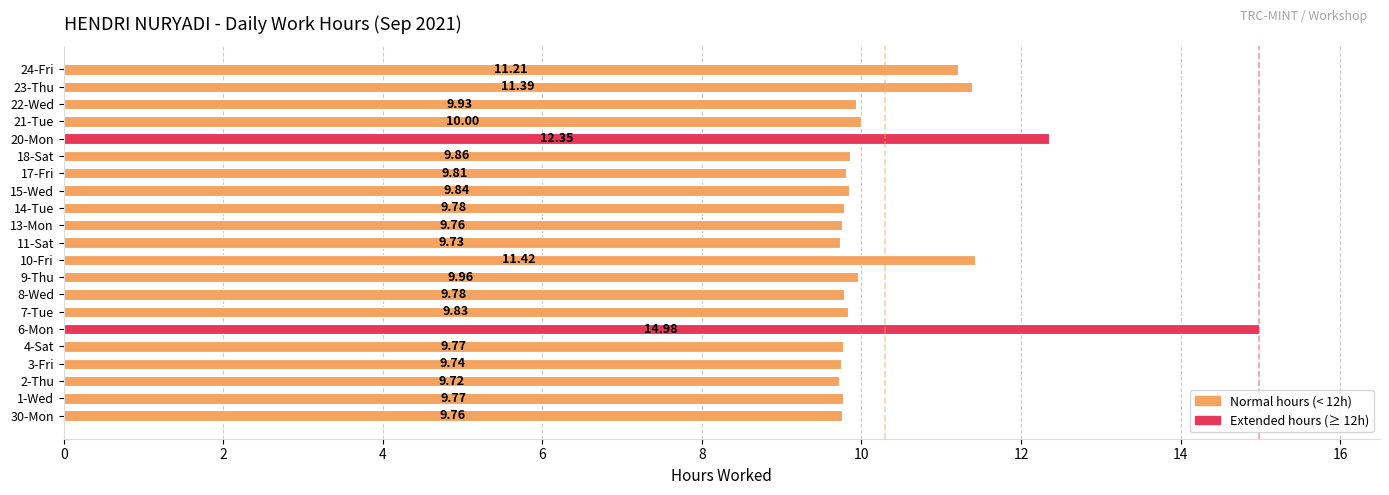

What is the maximum value shown in the chart?

15.0